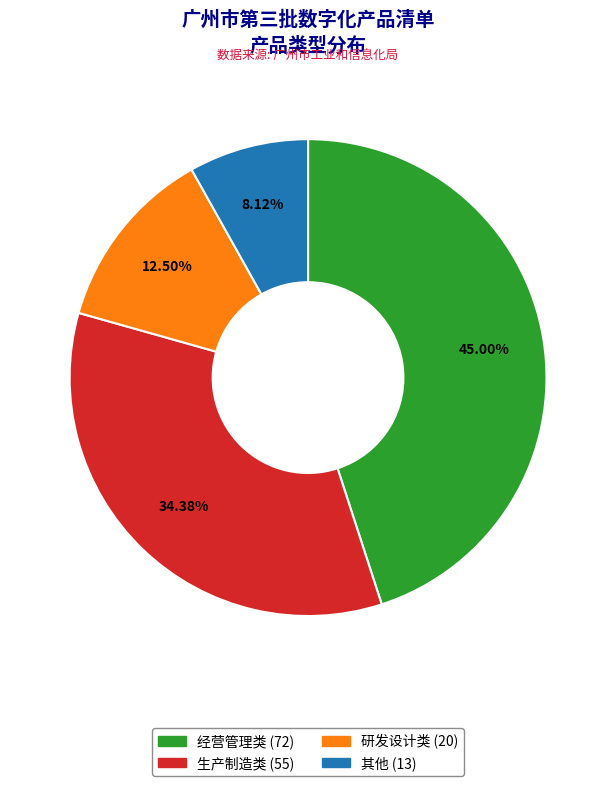

Is there a majority slice in this chart?

No